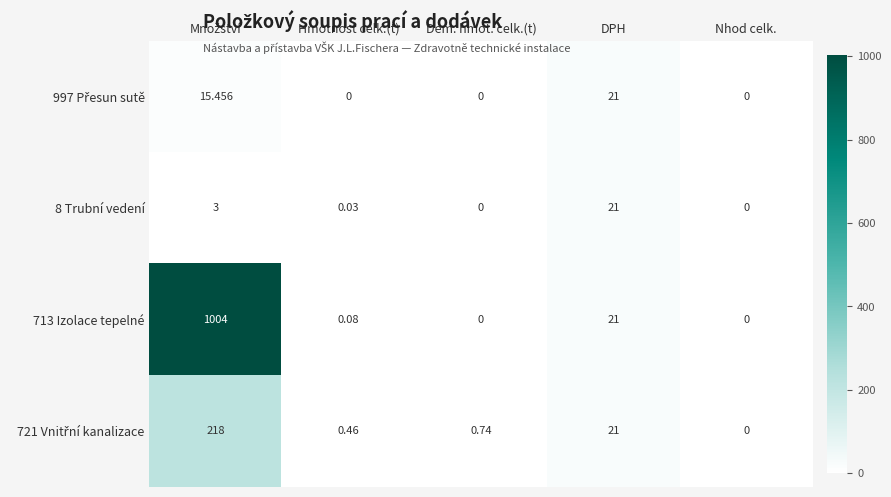

At which label is 713 Izolace tepelné closest to 502?

DPH